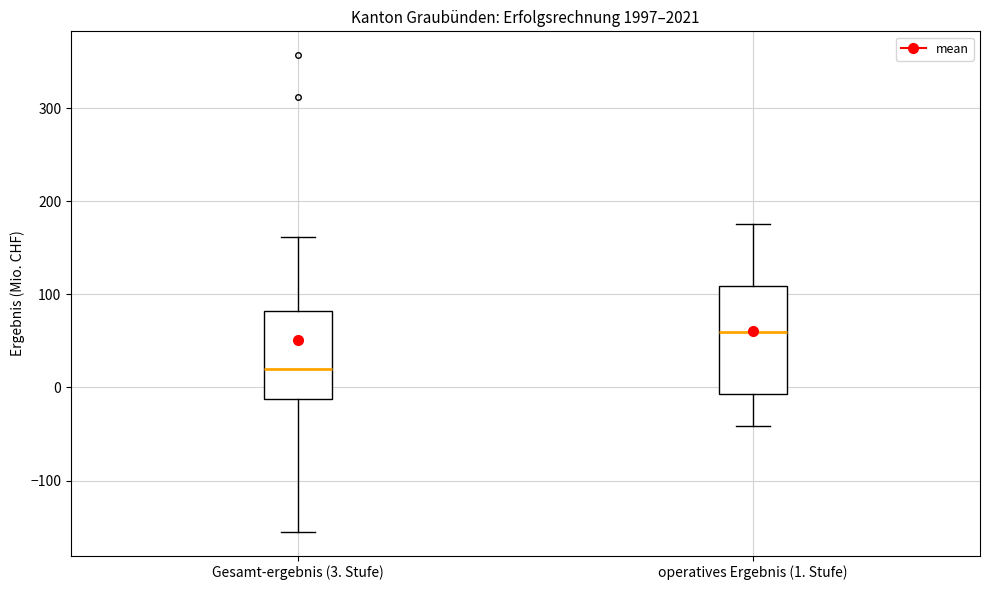

Reading left to right, transcribe this box plot: for each box, give where its median line is, the range the box spans, and where its two whiskers end, as read against the y-axis. The values are not printed on the chart, so give them approximately, as read against the axis.

Gesamt-ergebnis (3. Stufe): median 20, box -10 to 80, whiskers -150 to 160
operatives Ergebnis (1. Stufe): median 60, box -10 to 110, whiskers -40 to 180